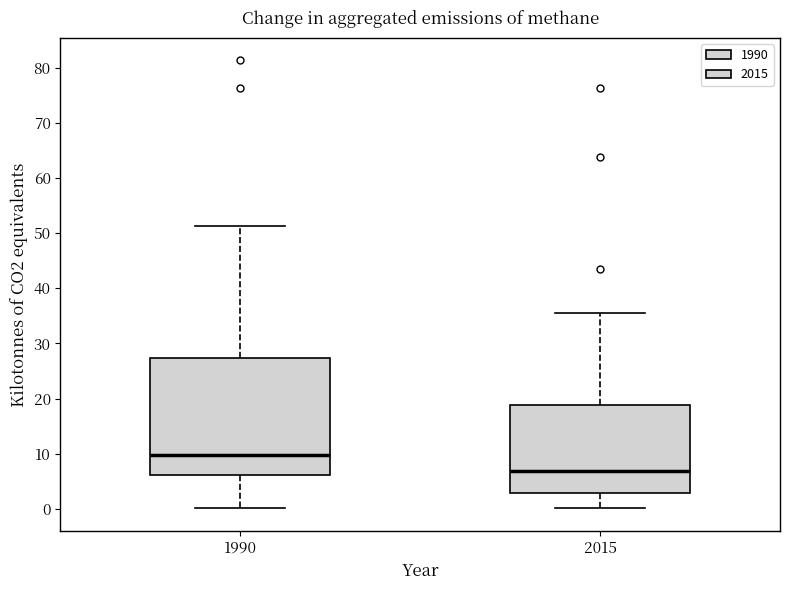

Which box is the tallest, from its lower edge to its upper edge?

1990